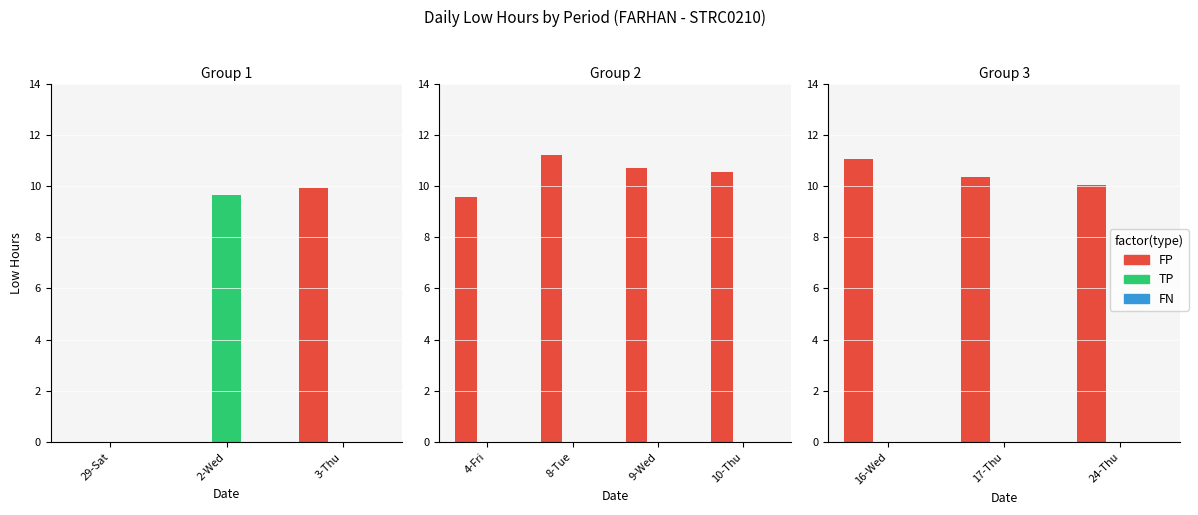

Which series has the largest range (max minus min)?

FP